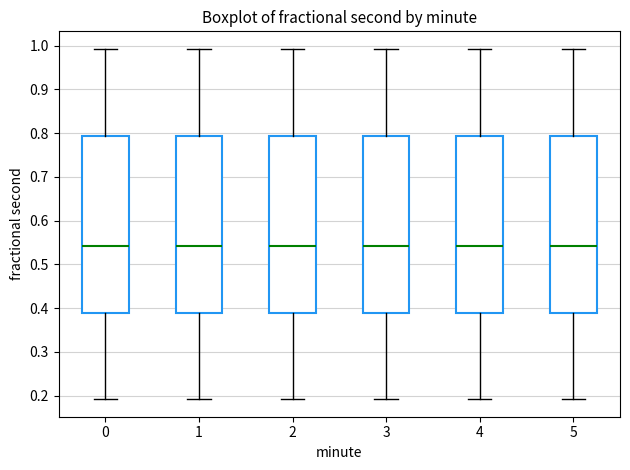

Reading left to right, transcribe this box plot: for each box, give where its median line is, the range the box spans, and where its two whiskers end, as read against the y-axis. The values are not printed on the chart, so give them approximately, as read against the axis.

0: median 0.54, box 0.39 to 0.79, whiskers 0.19 to 0.99
1: median 0.54, box 0.39 to 0.79, whiskers 0.19 to 0.99
2: median 0.54, box 0.39 to 0.79, whiskers 0.19 to 0.99
3: median 0.54, box 0.39 to 0.79, whiskers 0.19 to 0.99
4: median 0.54, box 0.39 to 0.79, whiskers 0.19 to 0.99
5: median 0.54, box 0.39 to 0.79, whiskers 0.19 to 0.99